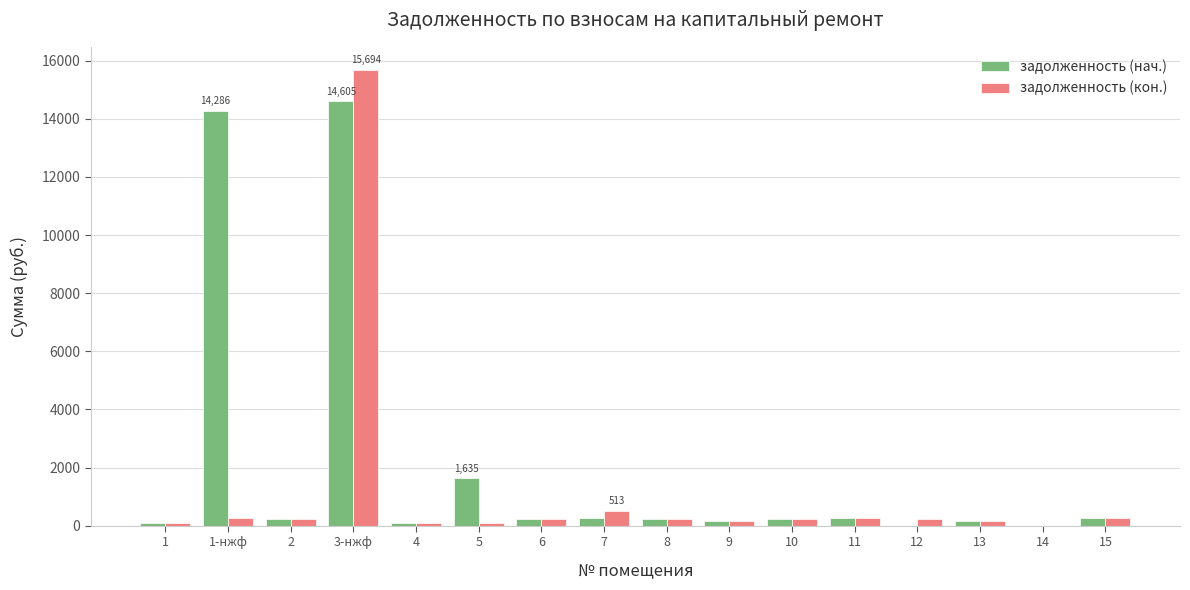

Is the value of задолженность (нач.) at 3-нжф greater than the value of задолженность (кон.) at 11?

Yes